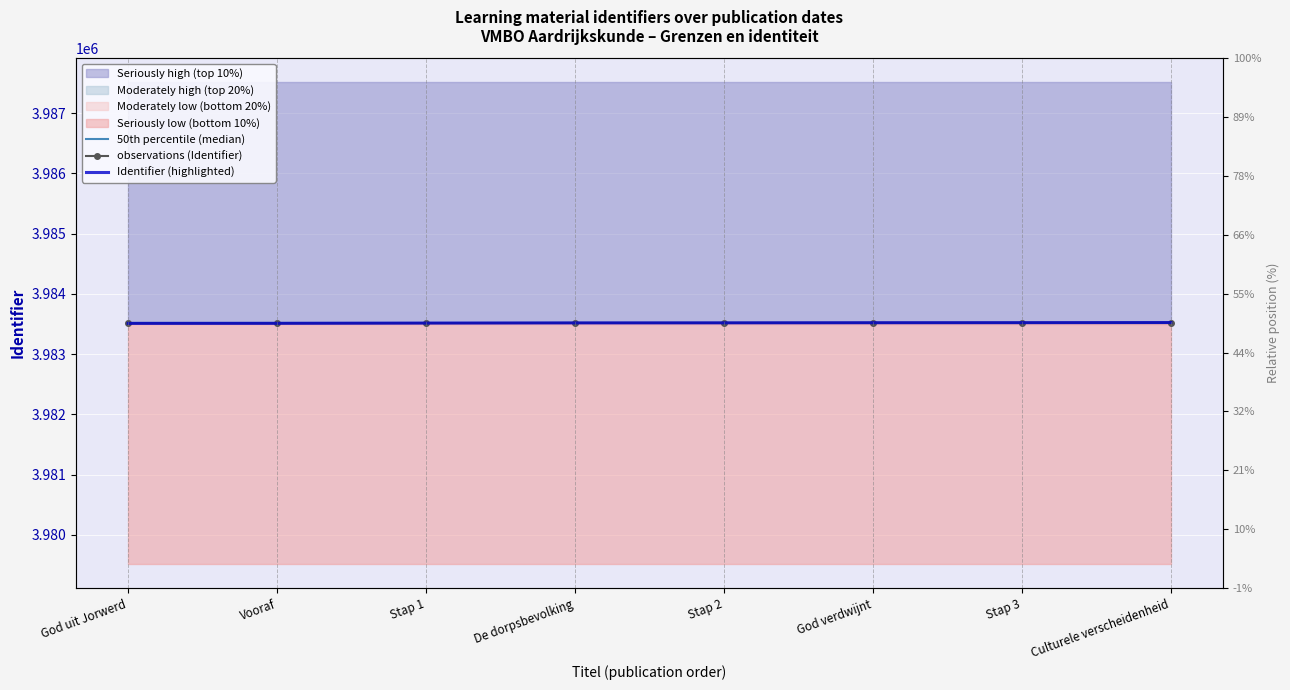

Is this an area chart (filled region under the line)?

No